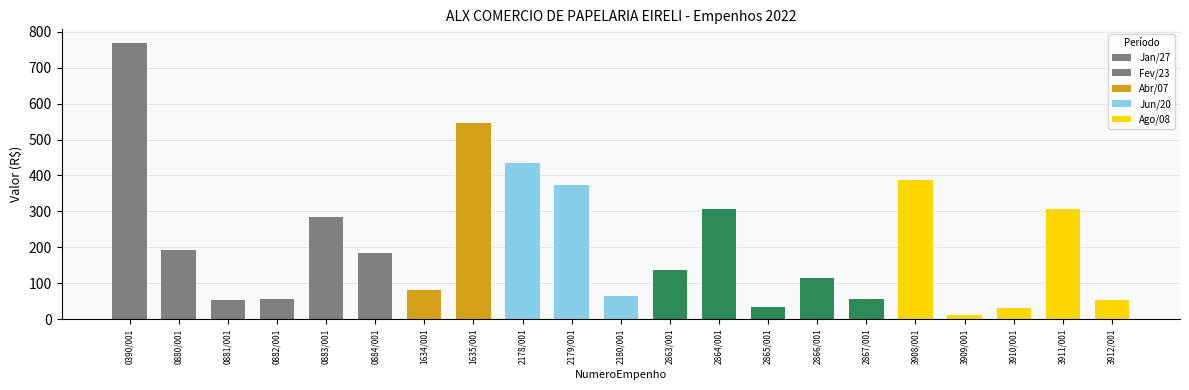

Are the bars grouped side by side (vs. stacked)?

No